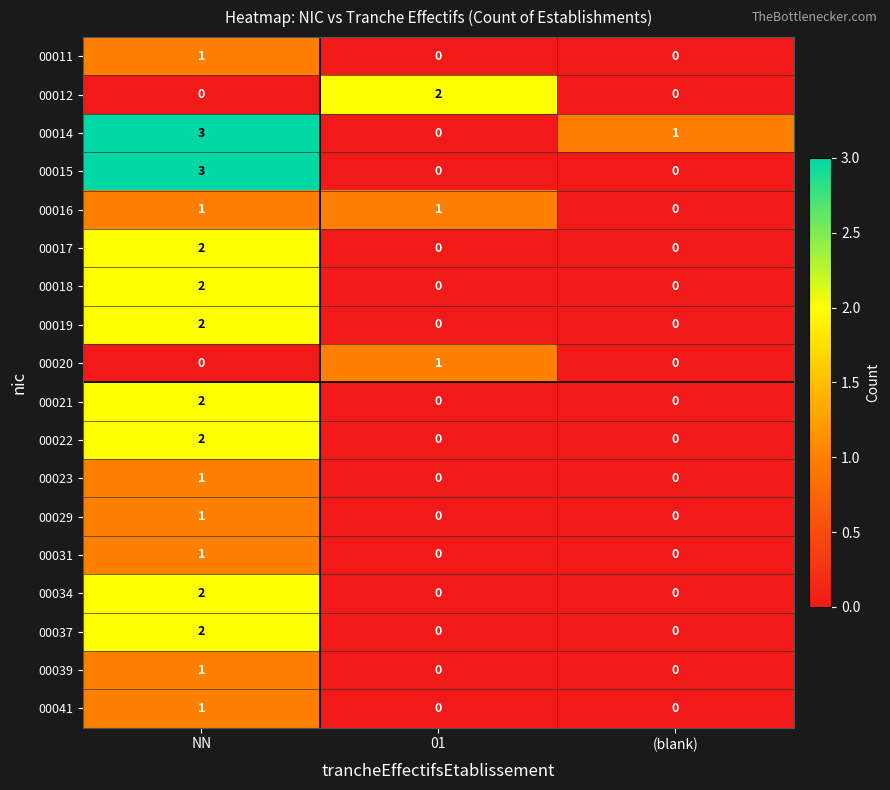

How many 00022 values are between 0 and 2?

3